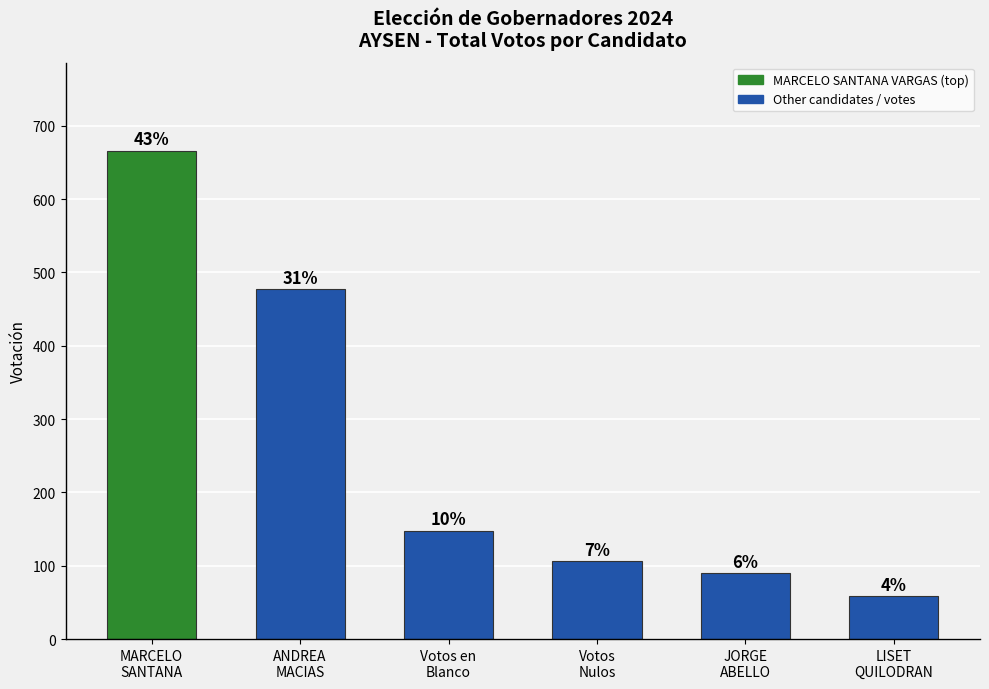

The chart shows a value of 477 at ANDREA
MACIAS. True or false?

True